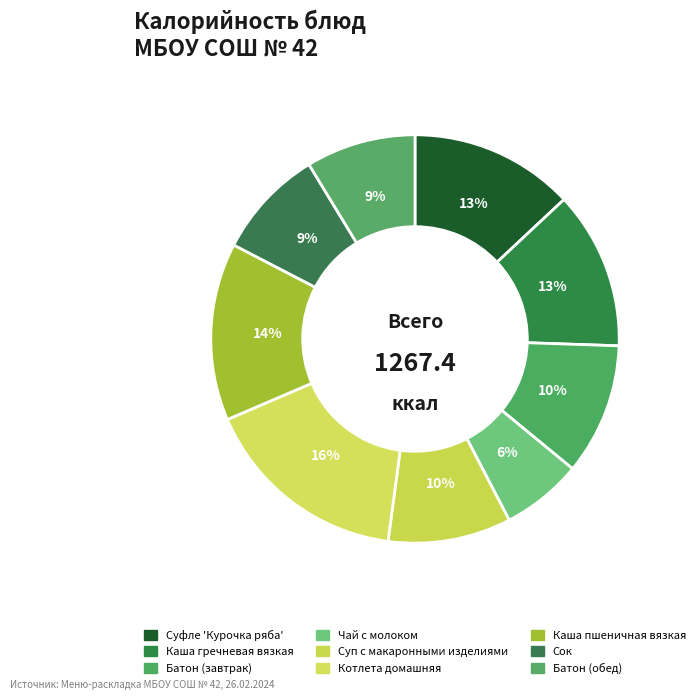

How many segments does this pie chart have?

9